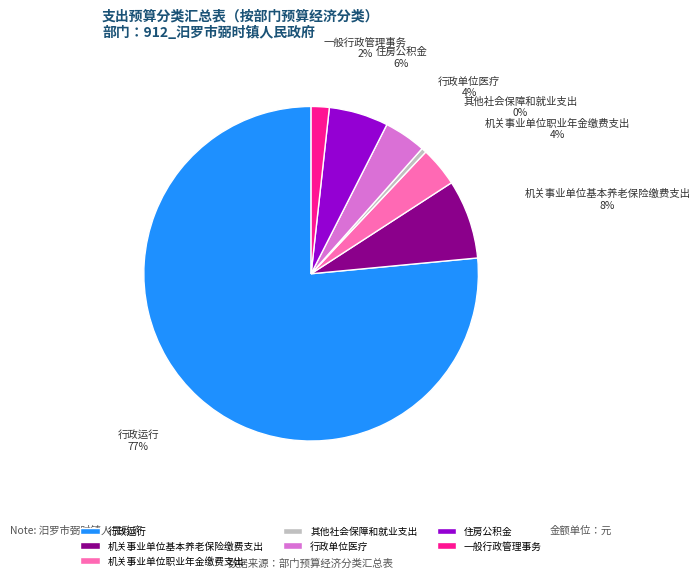

Between 一般行政管理事务 and 住房公积金, which is larger?

住房公积金